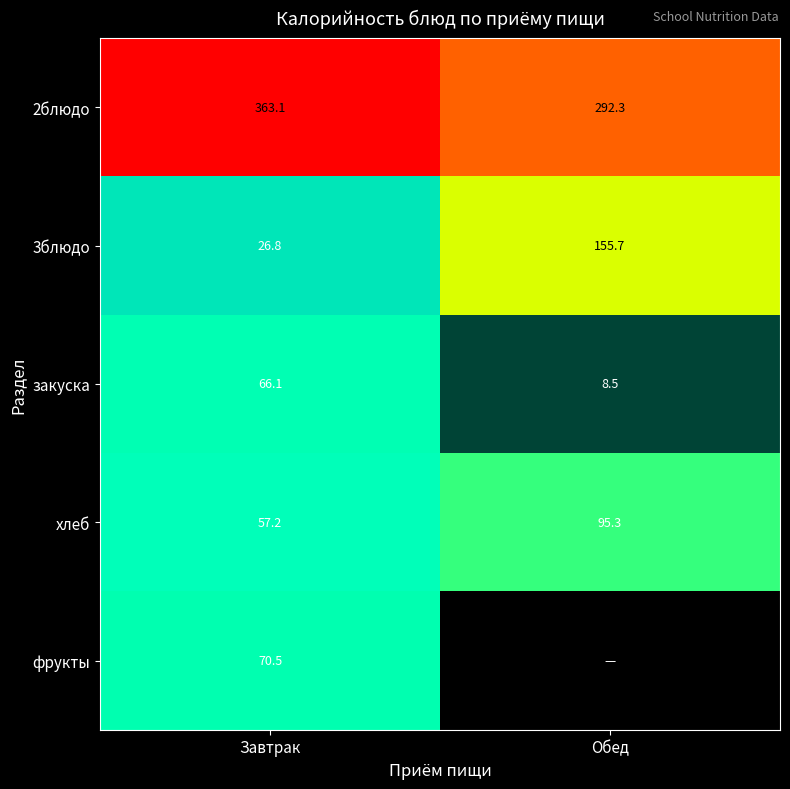

What is the sum of the закуска values at Обед and Завтрак?

74.6